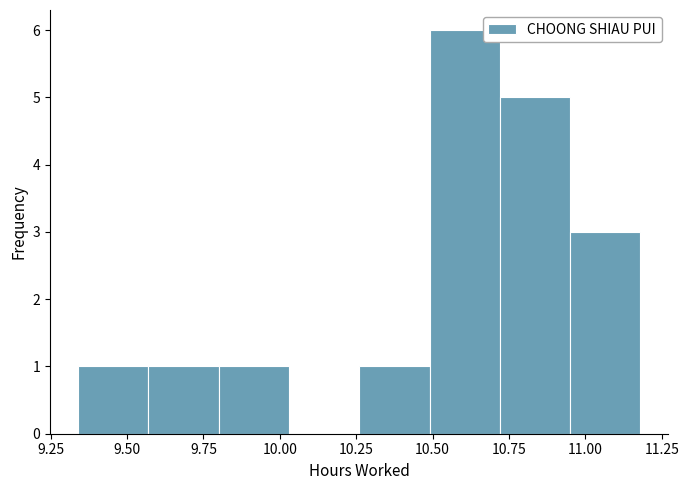

Reading left to right, list every bar in this chart as the range it spans on the x-axis followed by its height. Neither the bar edges nor the heights are printed on the chart, so give them approximately, as read against the axes.

9.34 to 9.57: 1
9.57 to 9.80: 1
9.80 to 10.03: 1
10.03 to 10.26: 0
10.26 to 10.49: 1
10.49 to 10.72: 6
10.72 to 10.95: 5
10.95 to 11.18: 3